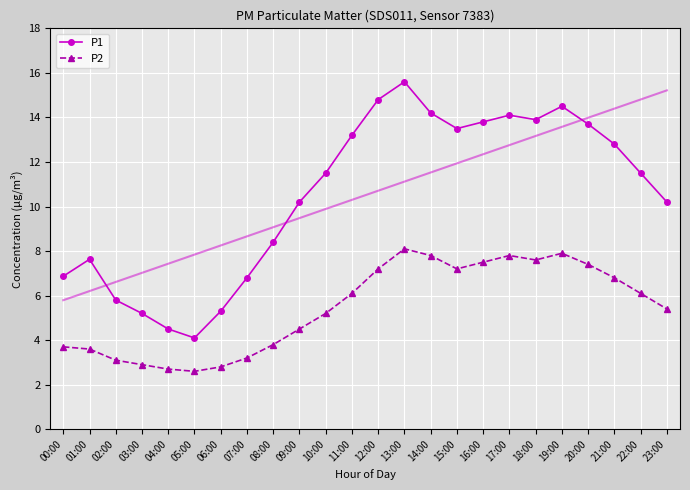

What is the difference between the P1 values at 01:00 and 21:00?

5.2